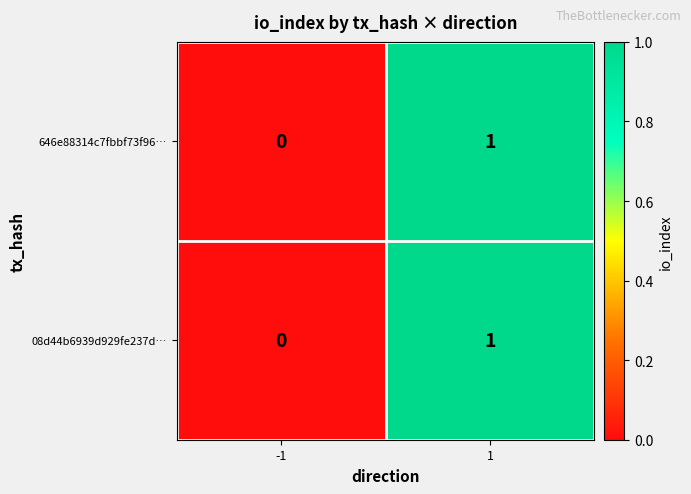

Is it true that 646e88314c7fbbf73f96… equals 0 at -1?

True